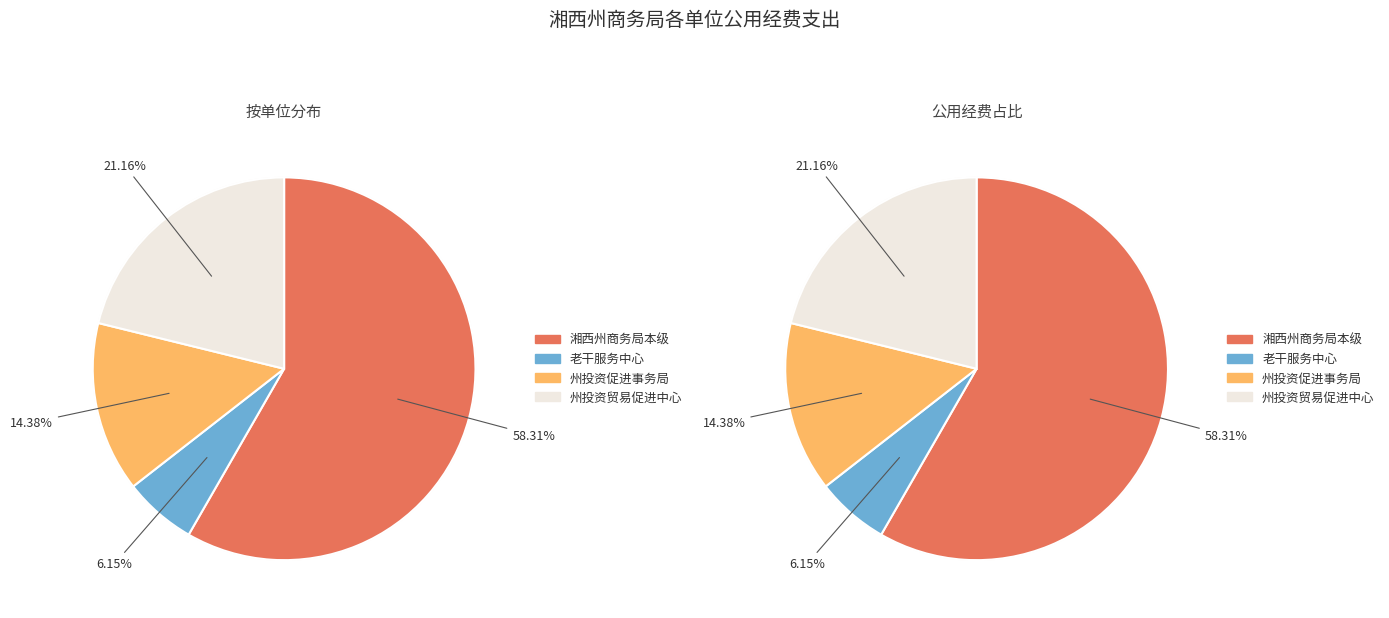

Which category has the smallest portion of the pie?

湘西土家族苗族自治州商务局机关老干服务中心